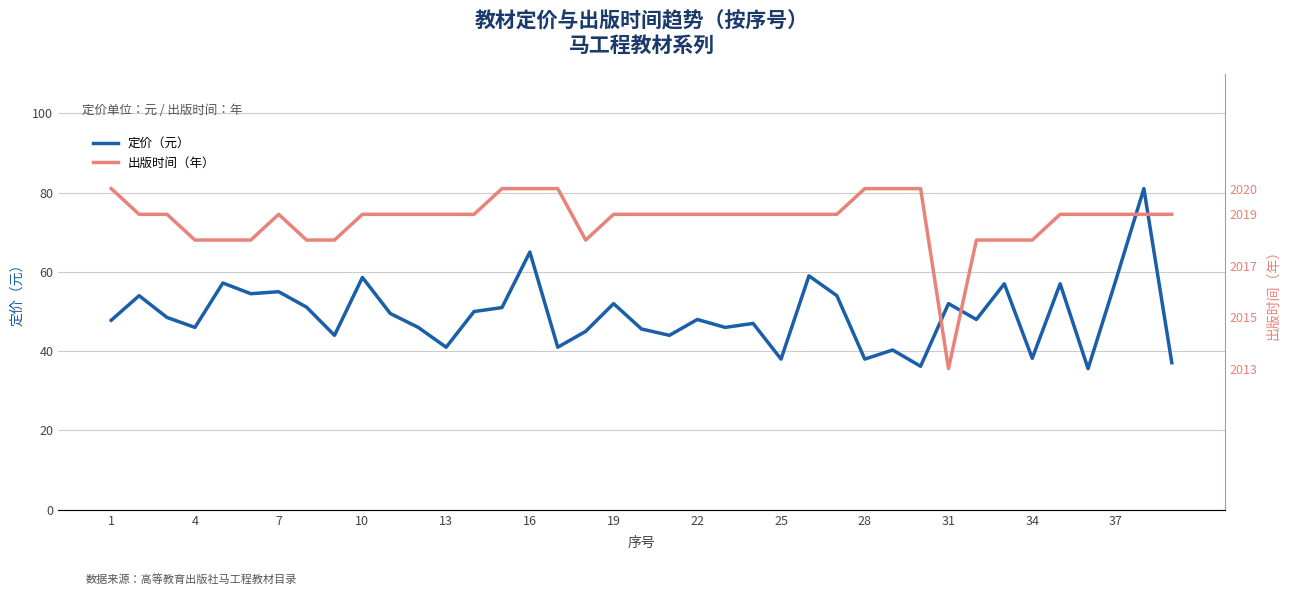

Does the chart have visible grid lines?

Yes